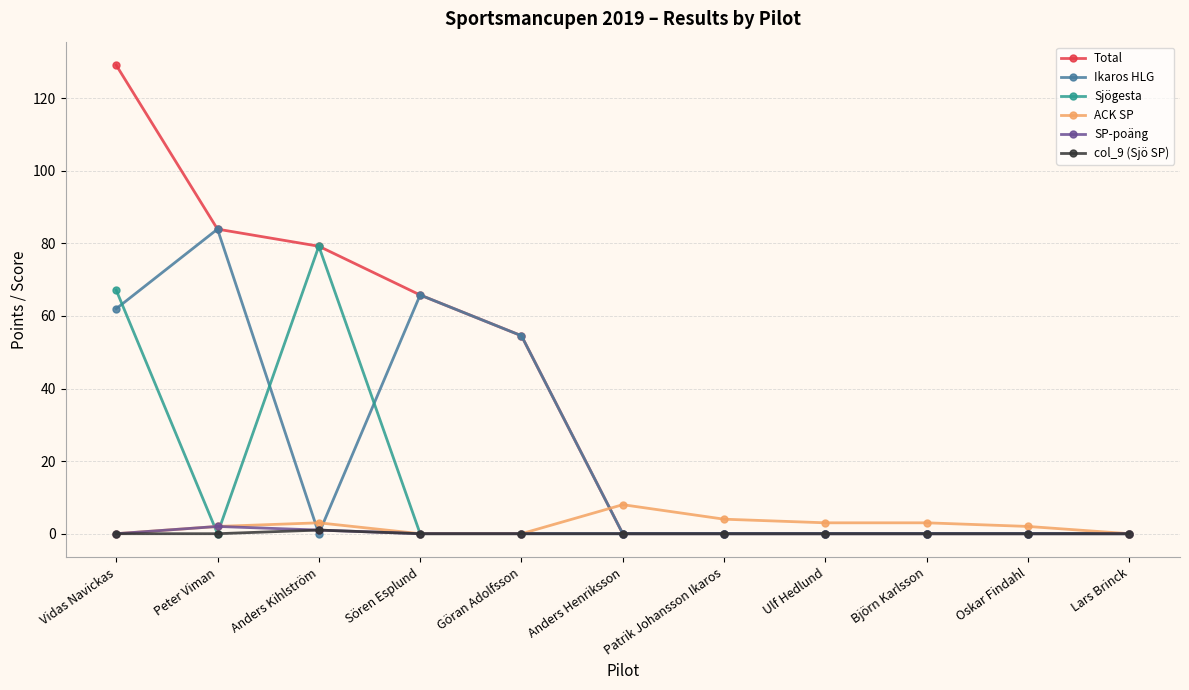

What is the value of the ACK SP point at the 8th from the left?

3.0